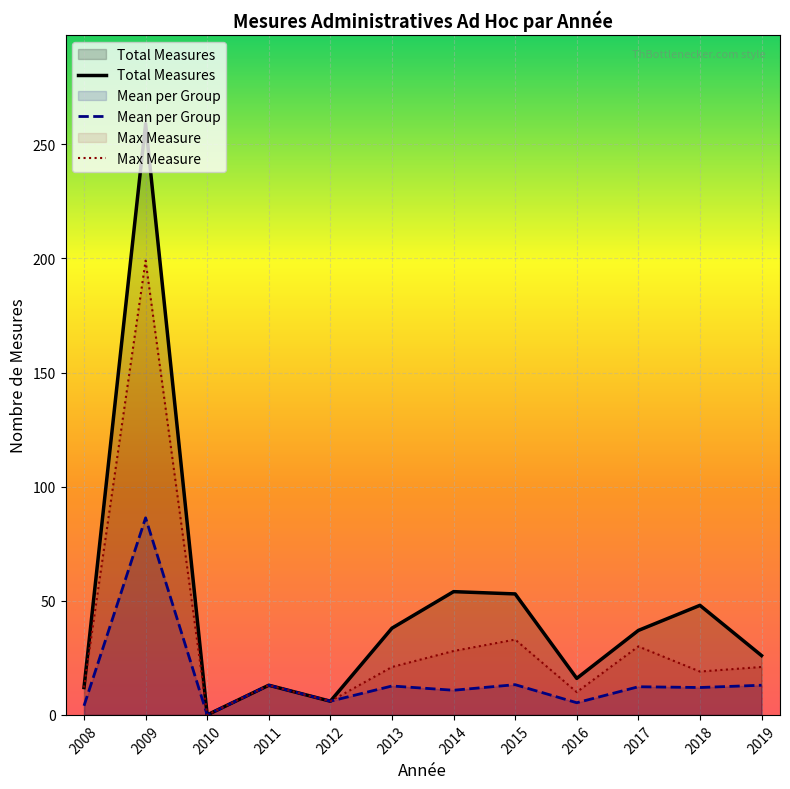

Reading left to right, what are all the values shown in this chart?

Total Measures: 12.0	259.0	0.0	13.0	6.0	38.0	54.0	53.0	16.0	37.0	48.0	26.0
Mean per Group: 4.0	86.3	0.0	13.0	6.0	12.7	10.8	13.2	5.3	12.3	12.0	13.0
Max Measure: 12.0	199.0	0.0	13.0	6.0	21.0	28.0	33.0	10.0	30.0	19.0	21.0